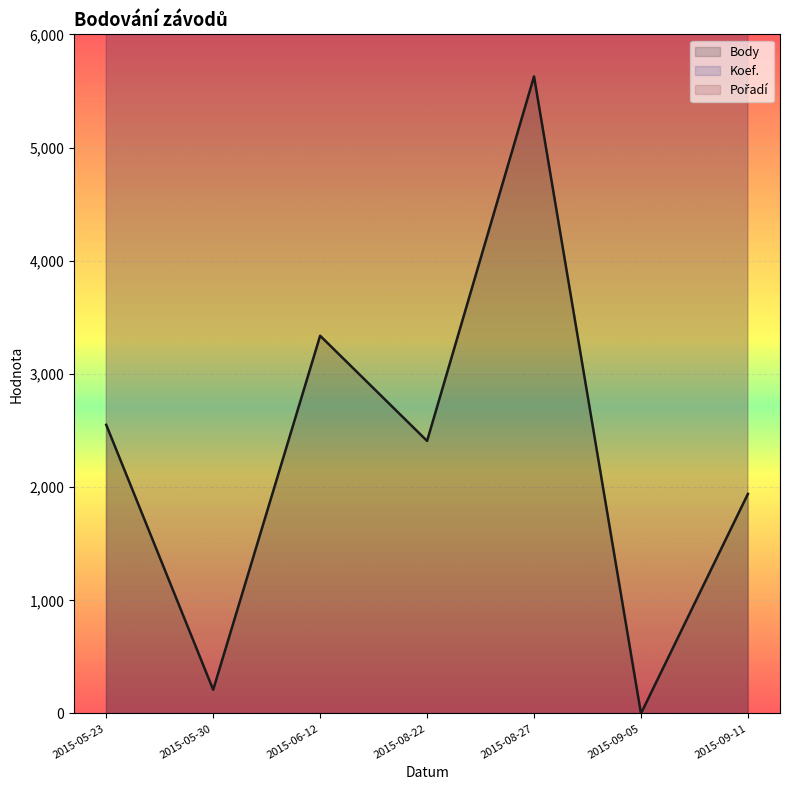

At how many categories does at least one series exceed 720010?

7